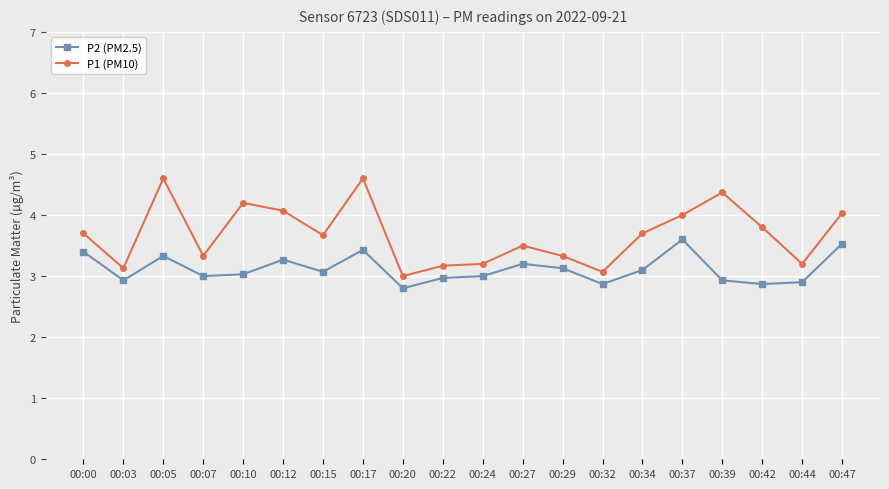

True or false: P2 (PM2.5) and P1 (PM10) intersect in this chart.

False